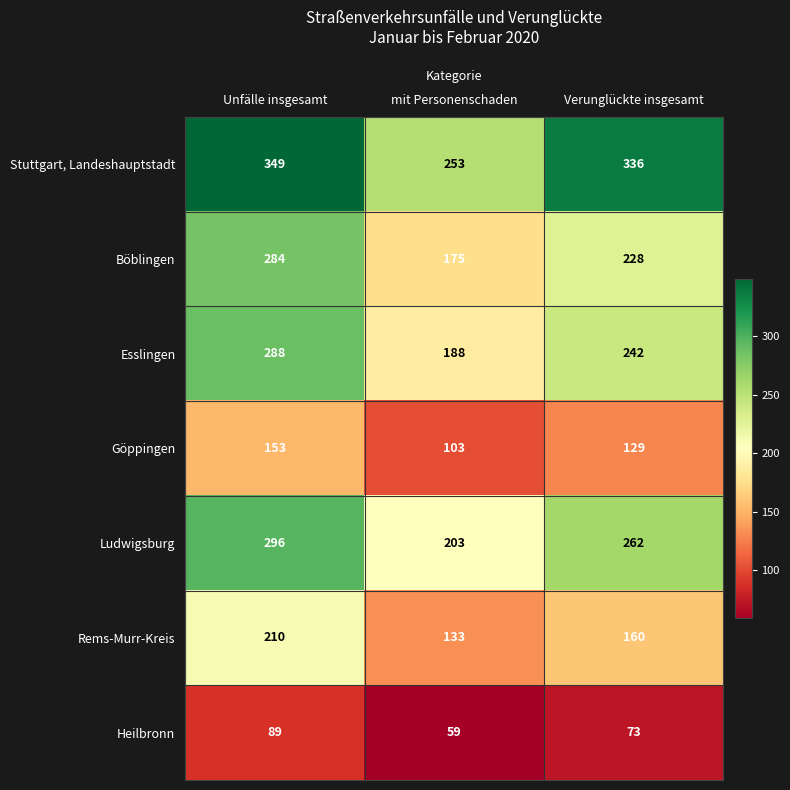

Reading left to right, transcribe all the data shown in this chart.

Stuttgart, Landeshauptstadt: Unfälle insgesamt=349	mit Personenschaden=253	Verunglückte insgesamt=336
Böblingen: Unfälle insgesamt=284	mit Personenschaden=175	Verunglückte insgesamt=228
Esslingen: Unfälle insgesamt=288	mit Personenschaden=188	Verunglückte insgesamt=242
Göppingen: Unfälle insgesamt=153	mit Personenschaden=103	Verunglückte insgesamt=129
Ludwigsburg: Unfälle insgesamt=296	mit Personenschaden=203	Verunglückte insgesamt=262
Rems-Murr-Kreis: Unfälle insgesamt=210	mit Personenschaden=133	Verunglückte insgesamt=160
Heilbronn: Unfälle insgesamt=89	mit Personenschaden=59	Verunglückte insgesamt=73